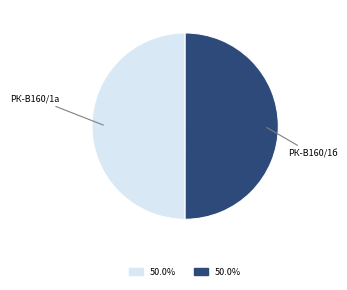

How many slices are in this pie chart?

2